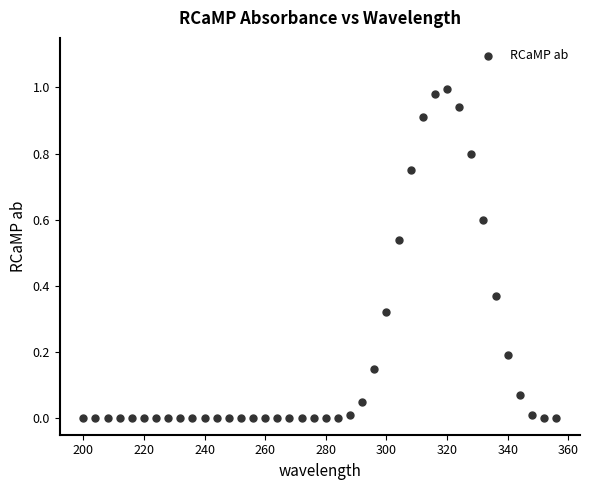

What is the range of X values (max minus min)?

156.0